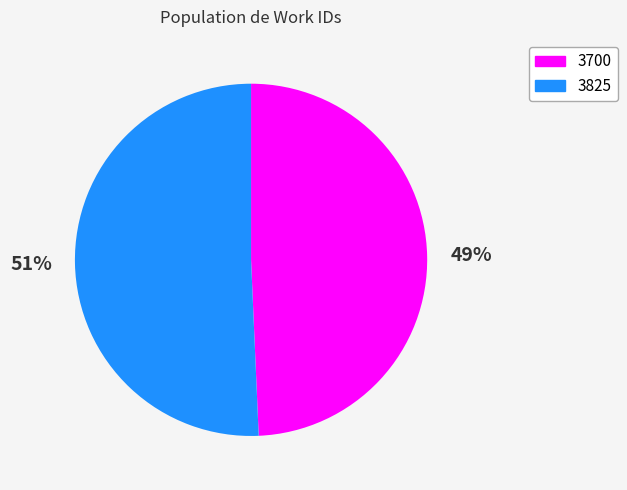

True or false: 3825 accounts for 51% of the total.

True